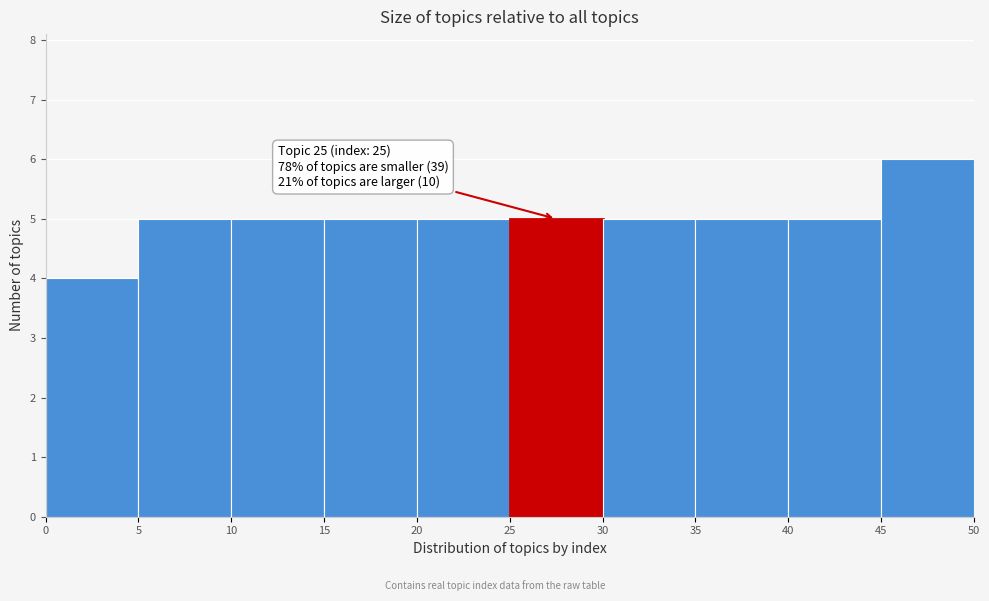

Over which range of the x-axis is the bar tallest?

45 to 50